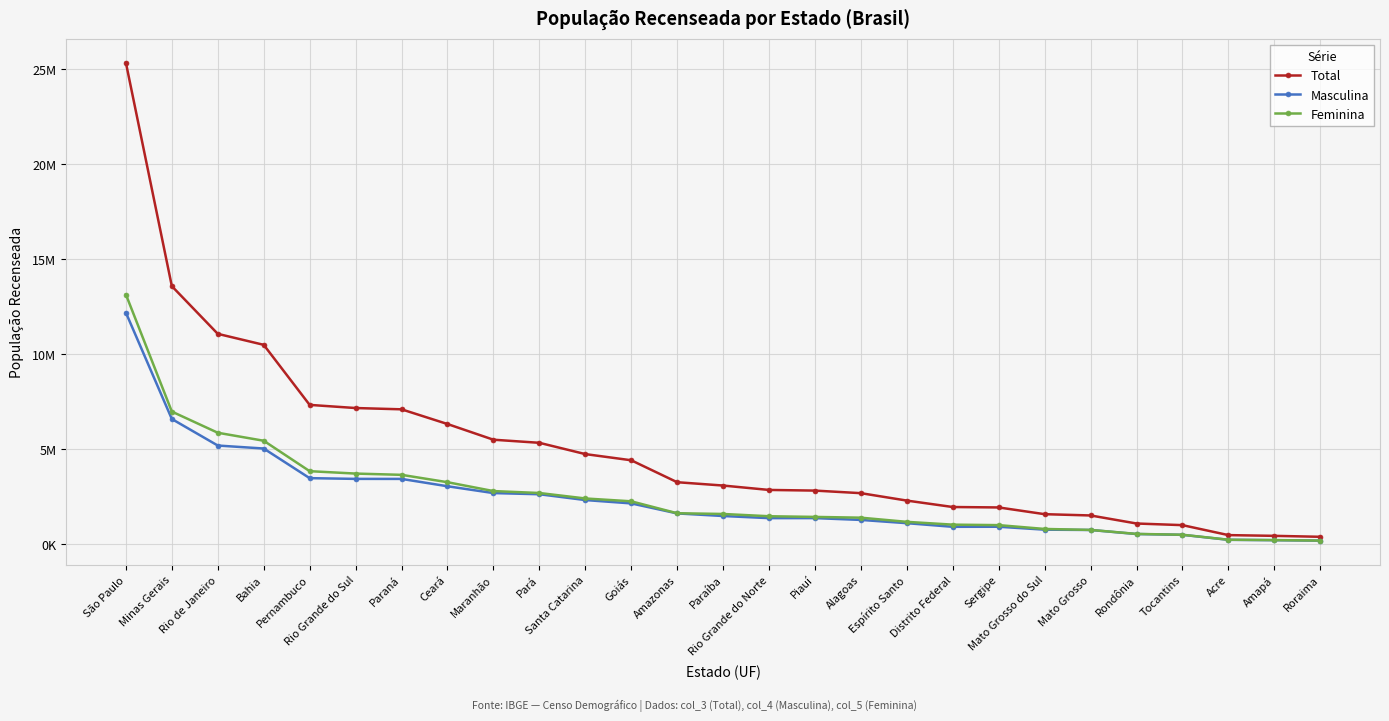

What is the sum of the Total values at Amapá and Pernambuco?

7790372